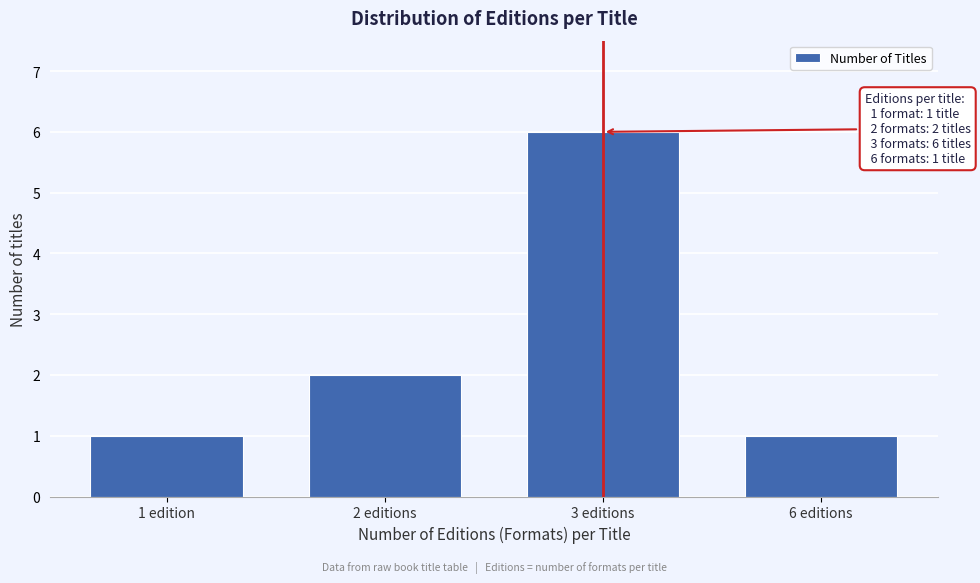

Reading left to right, extract all data points from this chart.

1	2	6	1